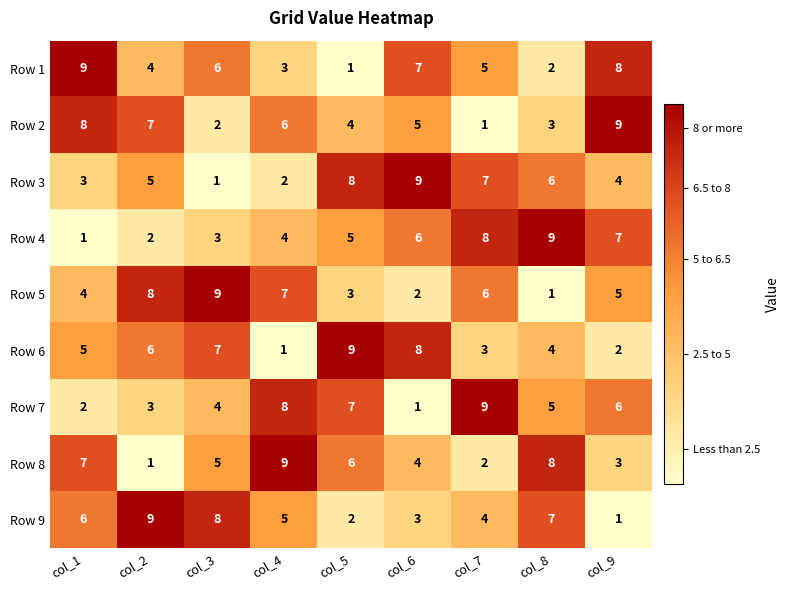

Where does the Row 2 series first go above 5?

col_1